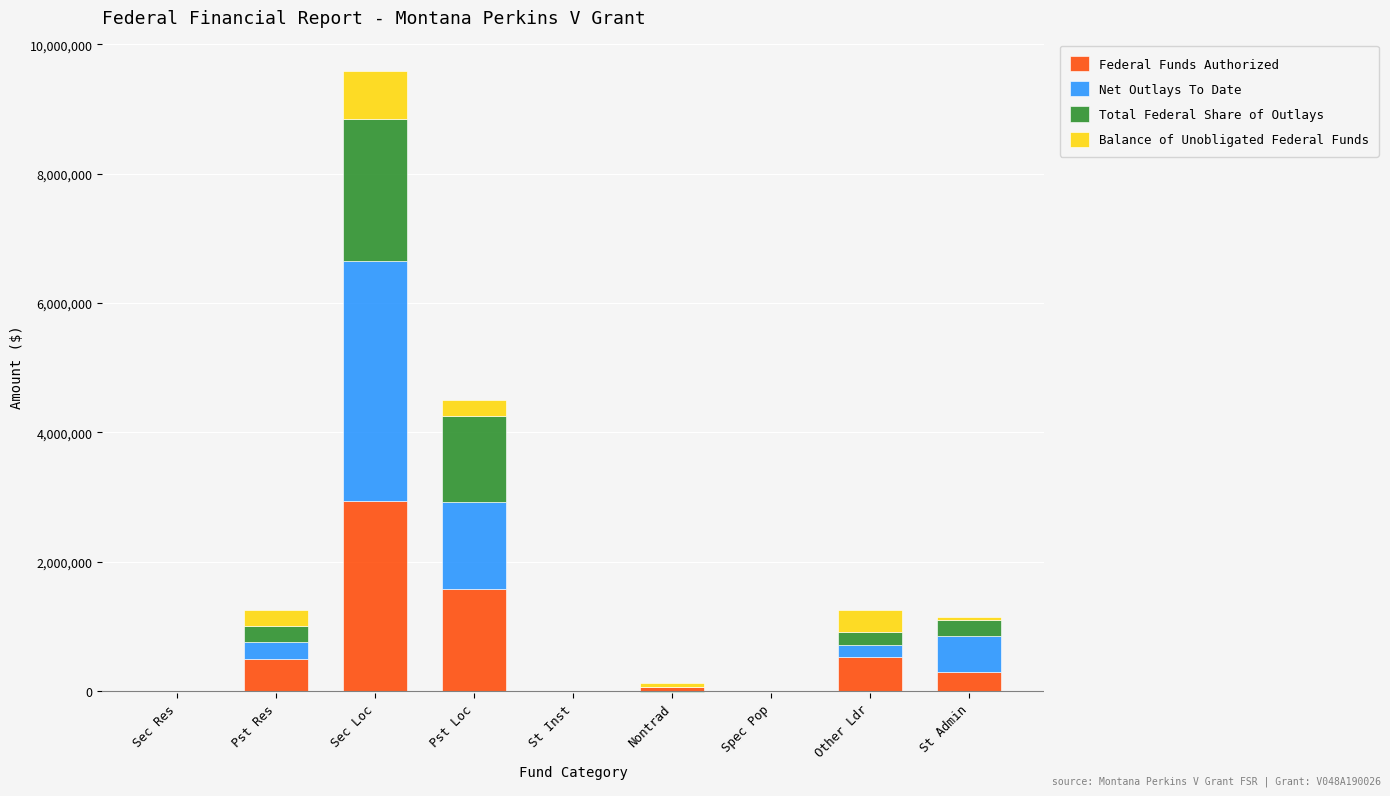

Count the number of categories in the chart.

9